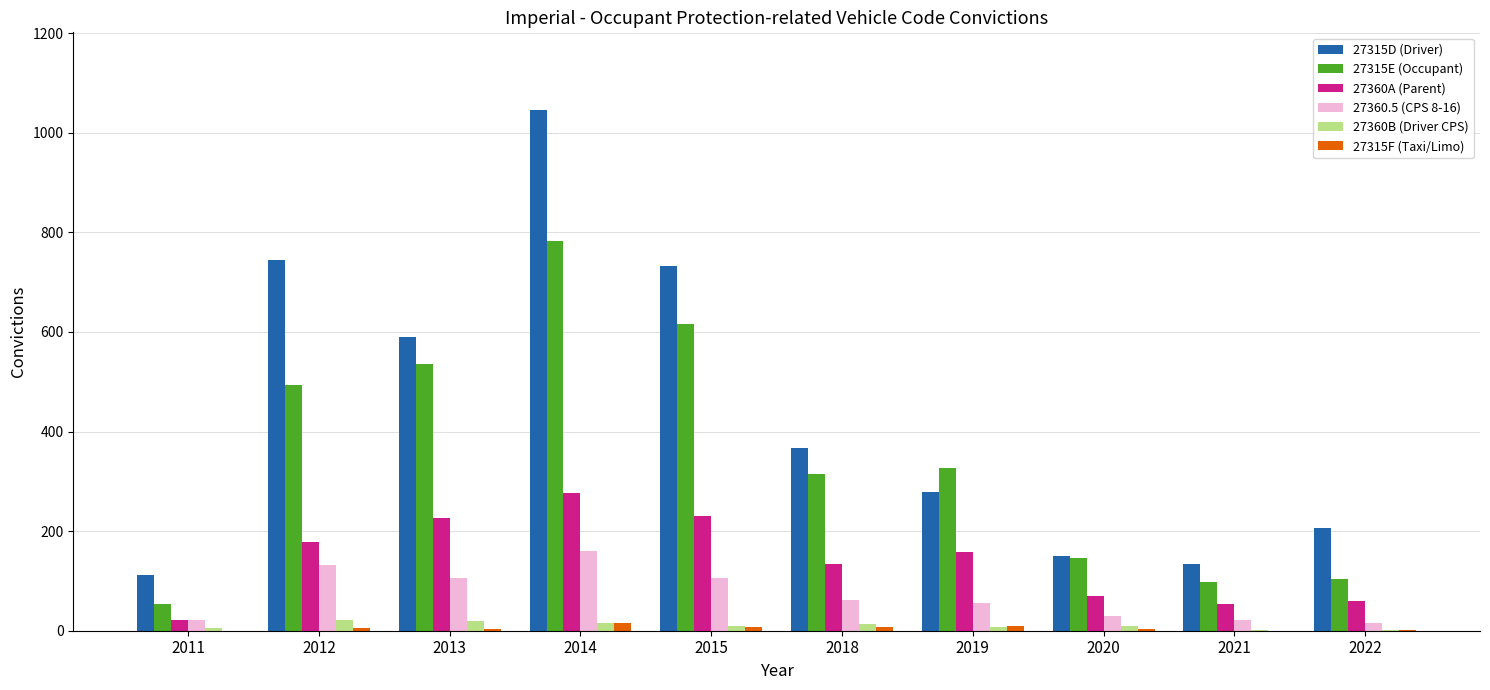

What is the sum of all 27315E (Occupant) values?

3469